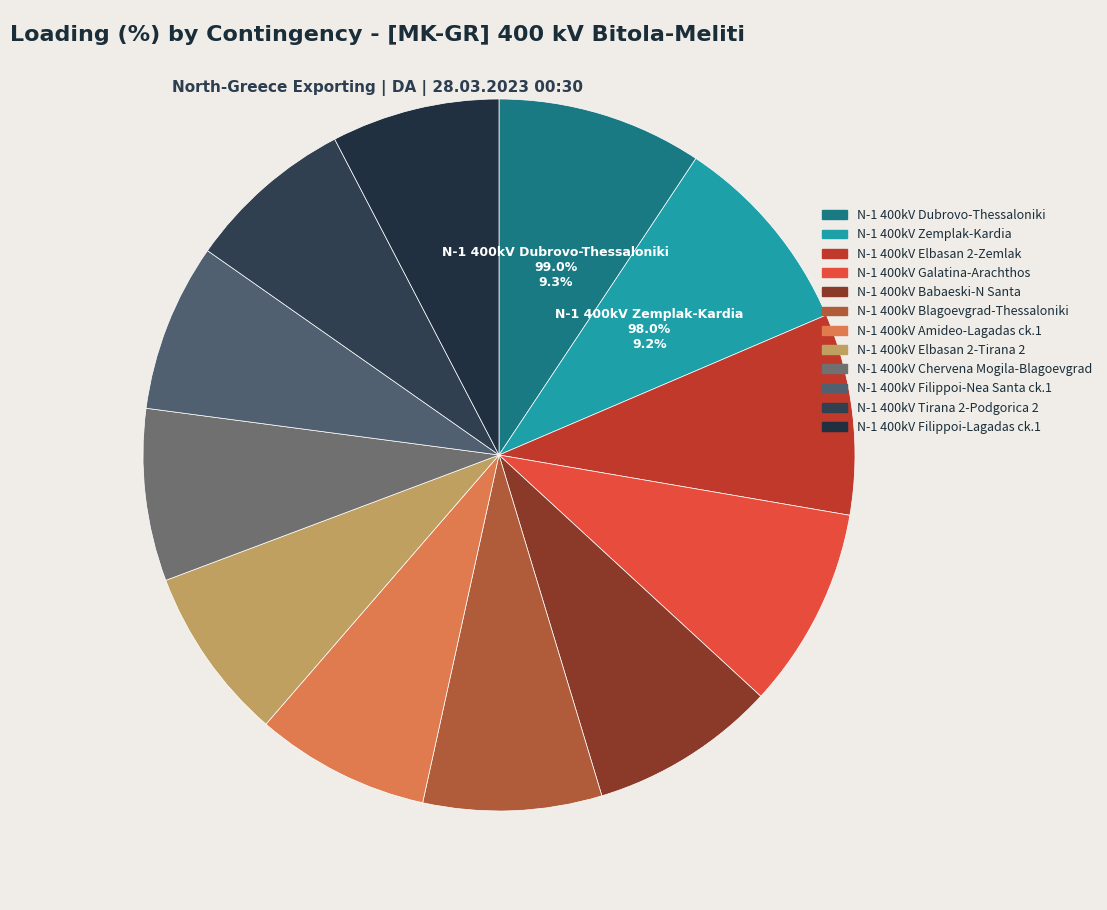

Combined, do AL_ME_CO_00001 and AL_GR_CO_00001 account for over 50%?

No